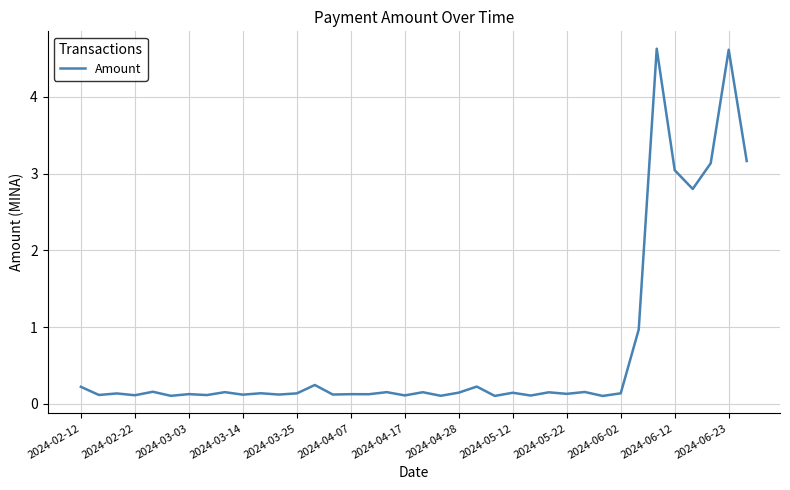

What is the difference between the maximum and minimum values?

4.5